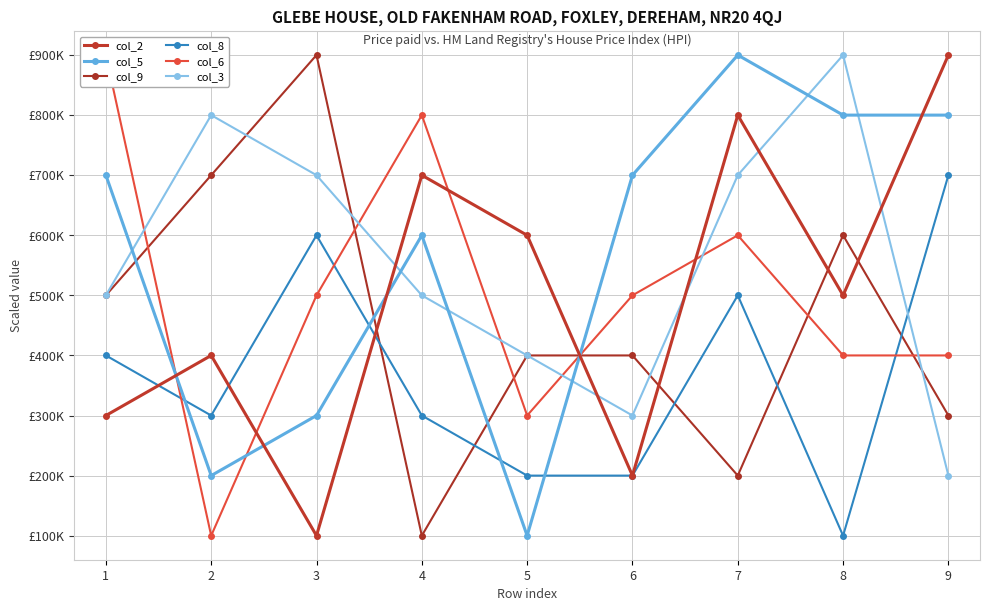

What is the smallest value displayed?

100000